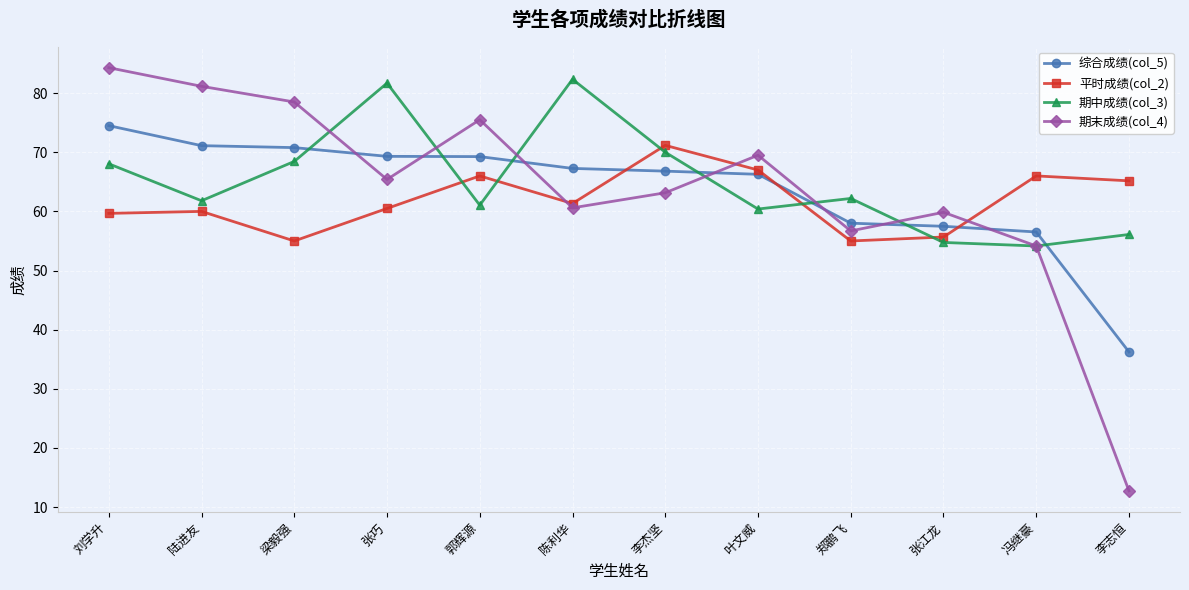

True or false: 综合成绩(col_5) has a value of 58.0 at 郑鹏飞.

True